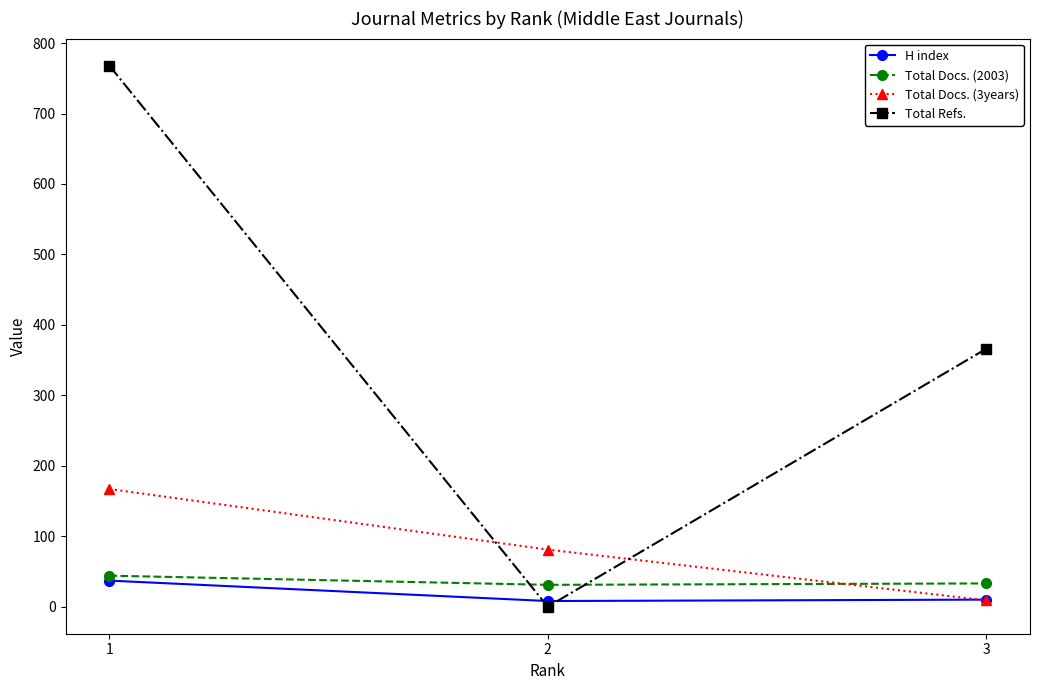

Is it true that Total Docs. (3years) equals 9 at 3?

True